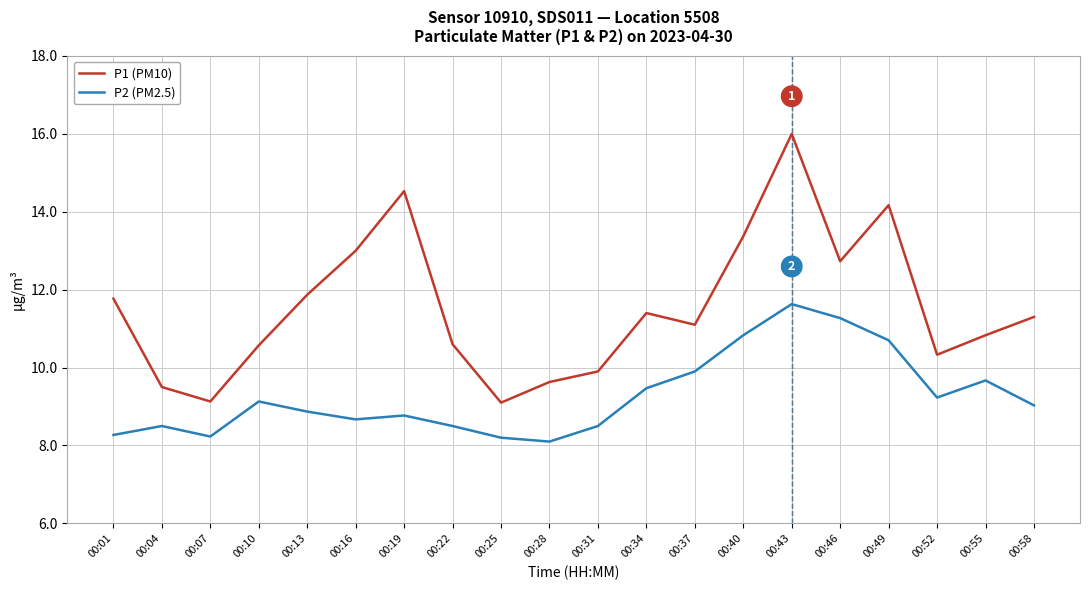

Is it true that P2 (PM2.5) equals 15.3 at 00:19?

False